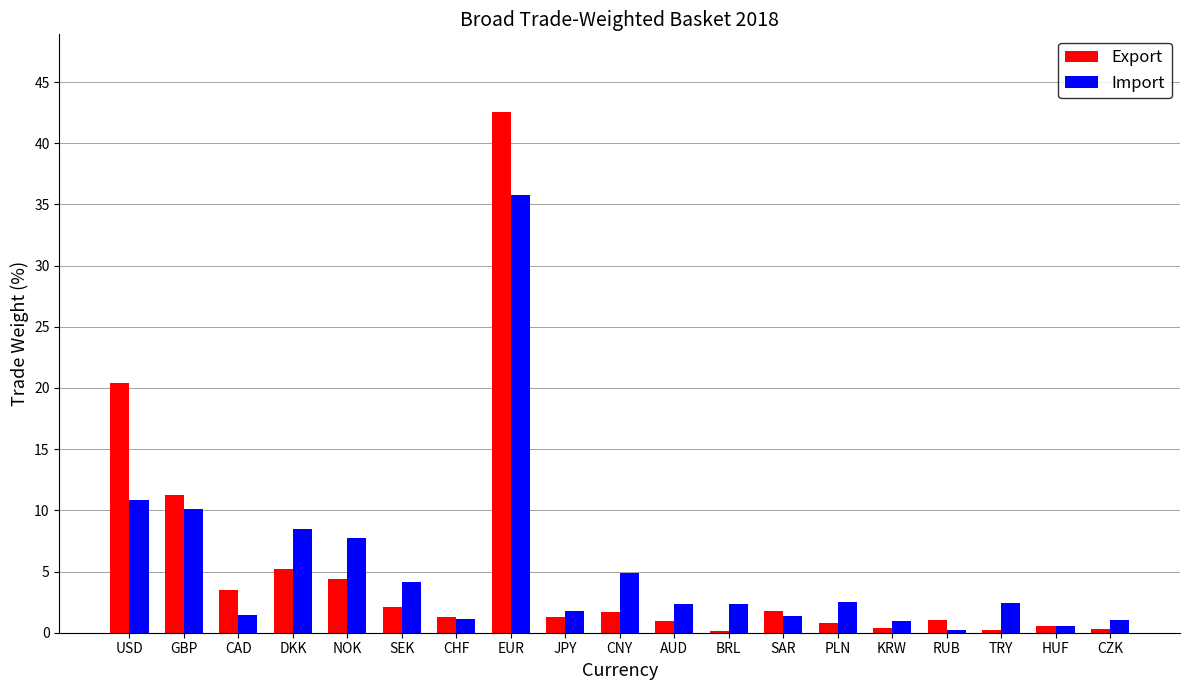

What is the total value across all series at AUD?

3.3